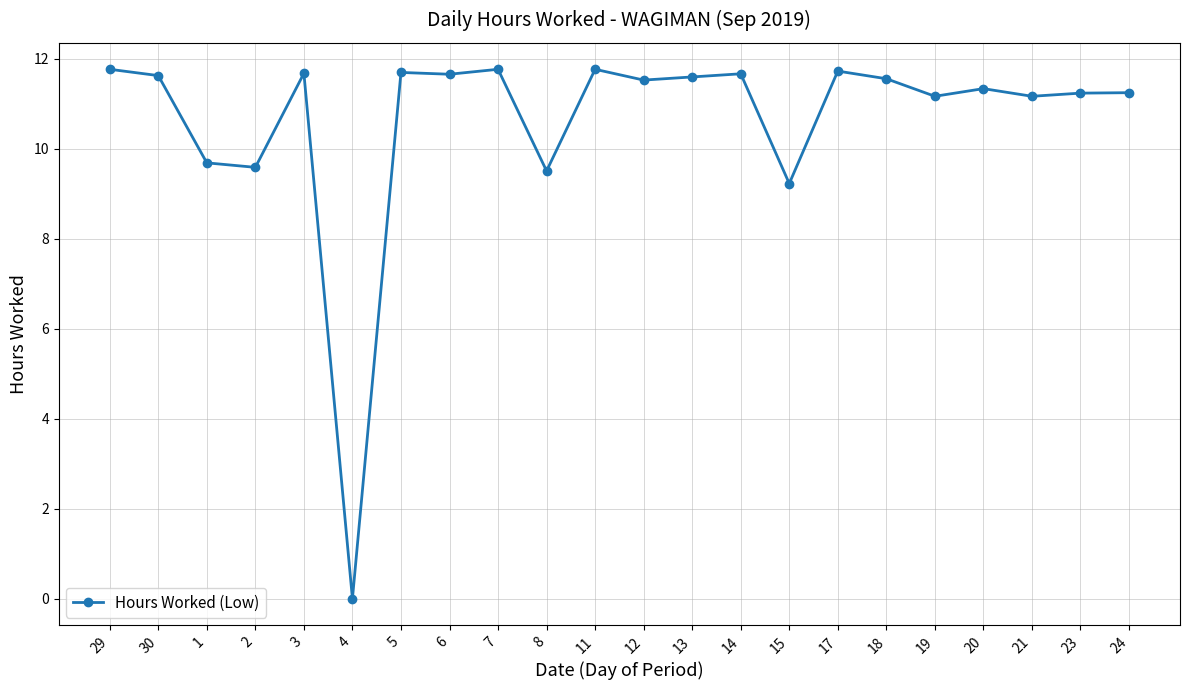

What is the approximate value at 14?

11.7